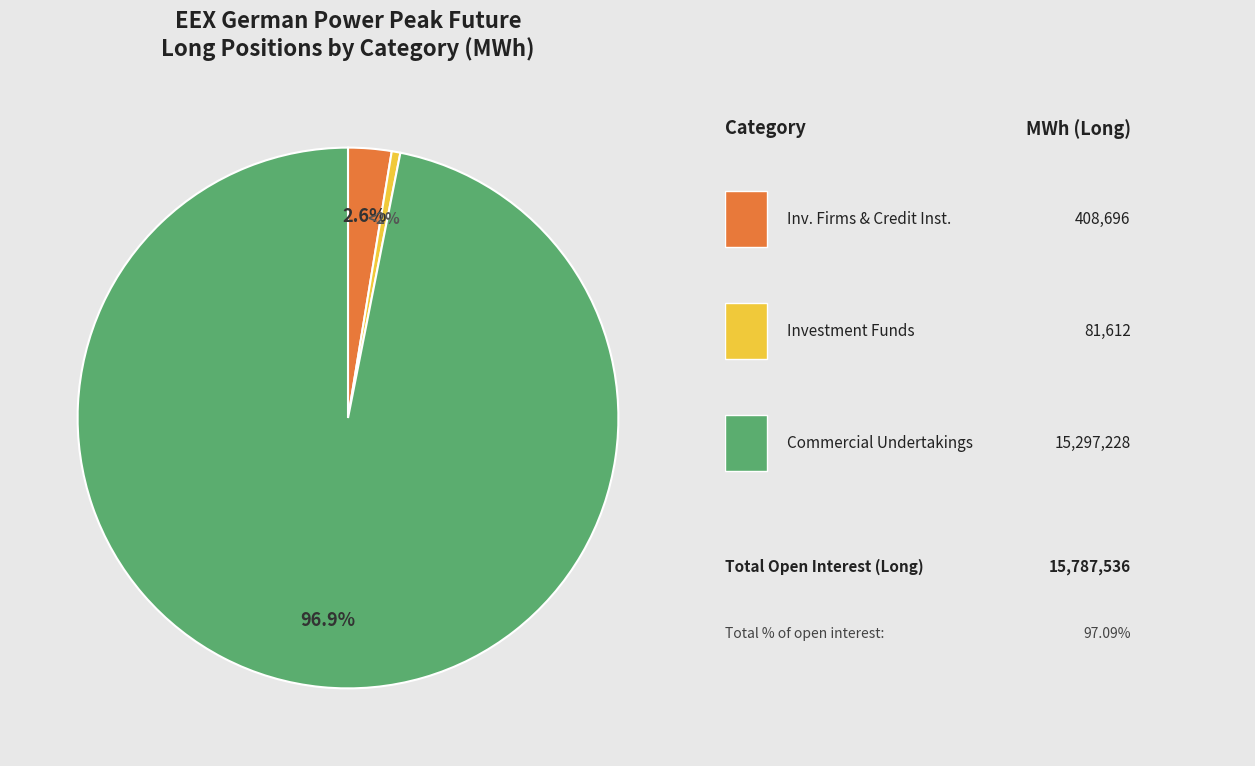

What percentage is NOT represented by Commercial Undertakings (Long)?

3.1%